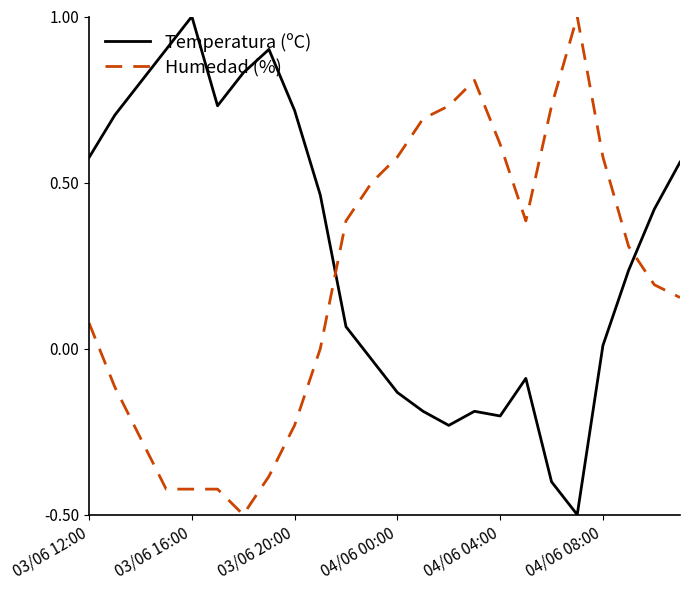

Does the chart display data point markers on the line(s)?

No